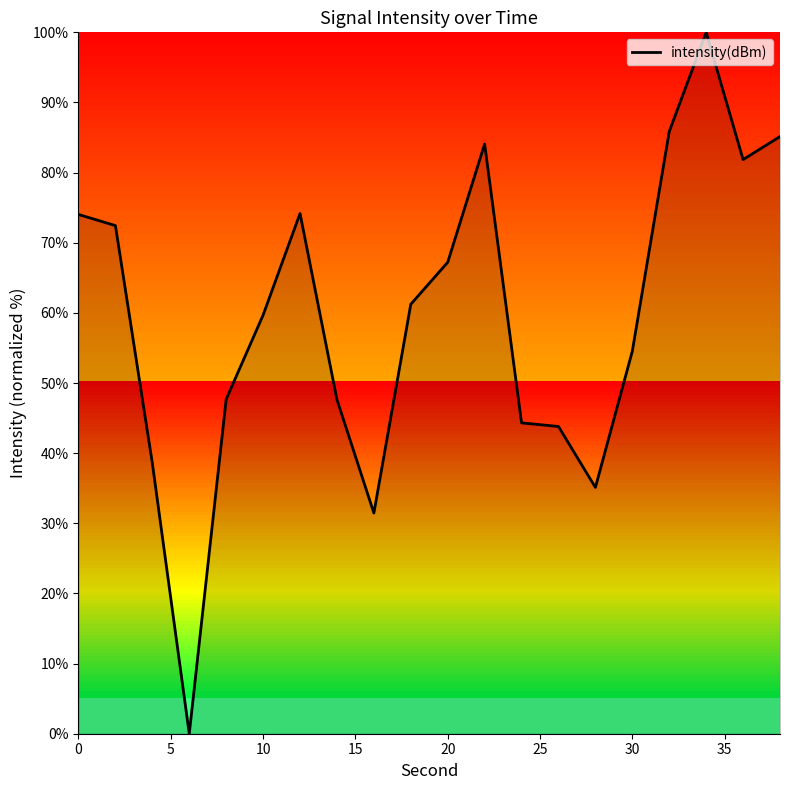

What is the maximum value shown in the chart?

100.0